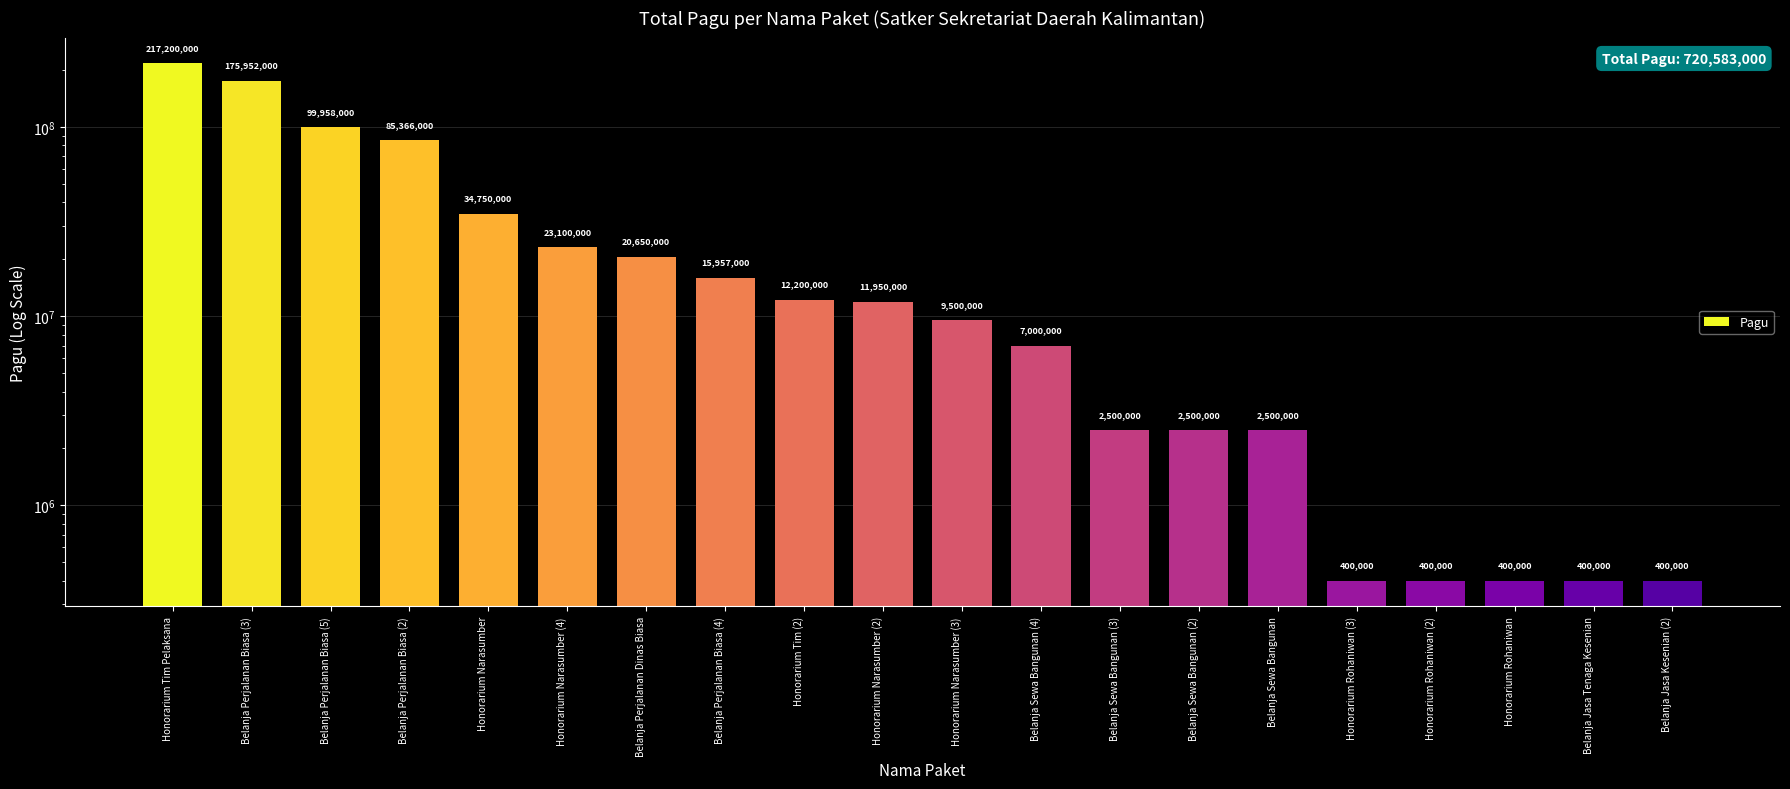

The value at Honorarium Rohaniwan (2) is 400000. True or false?

True